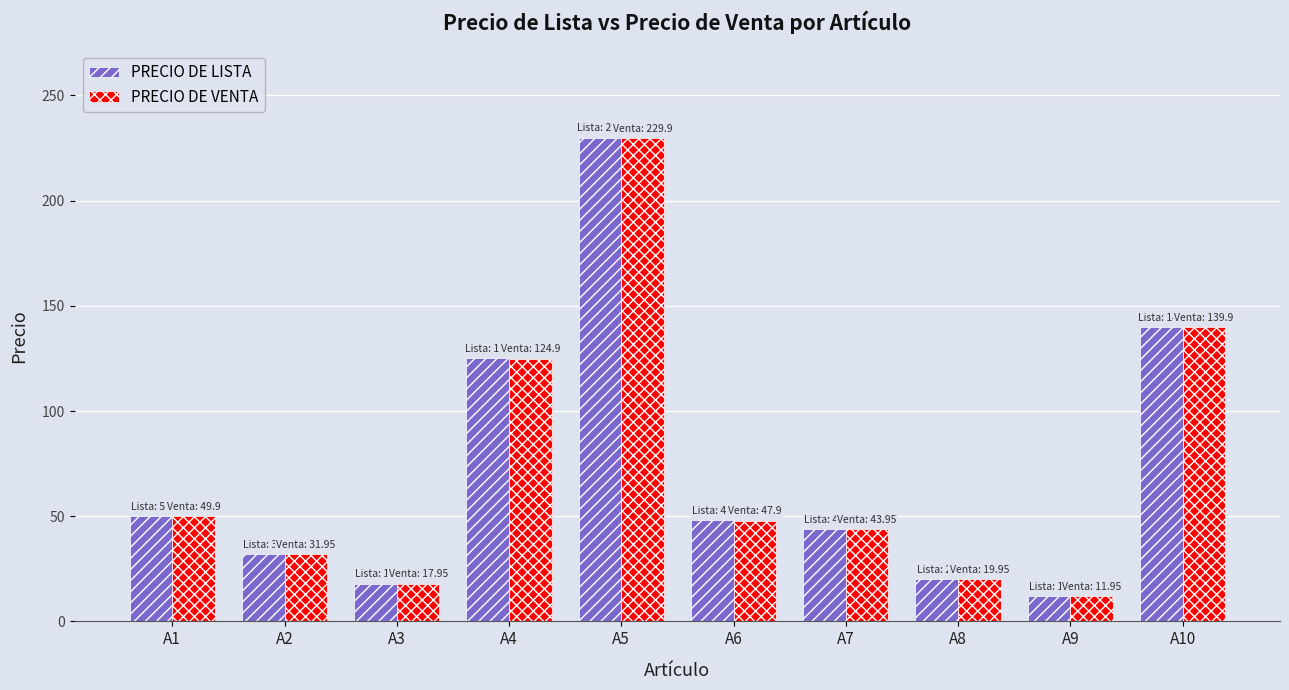

What is the spread (max minus min) of values at A4?

0.1